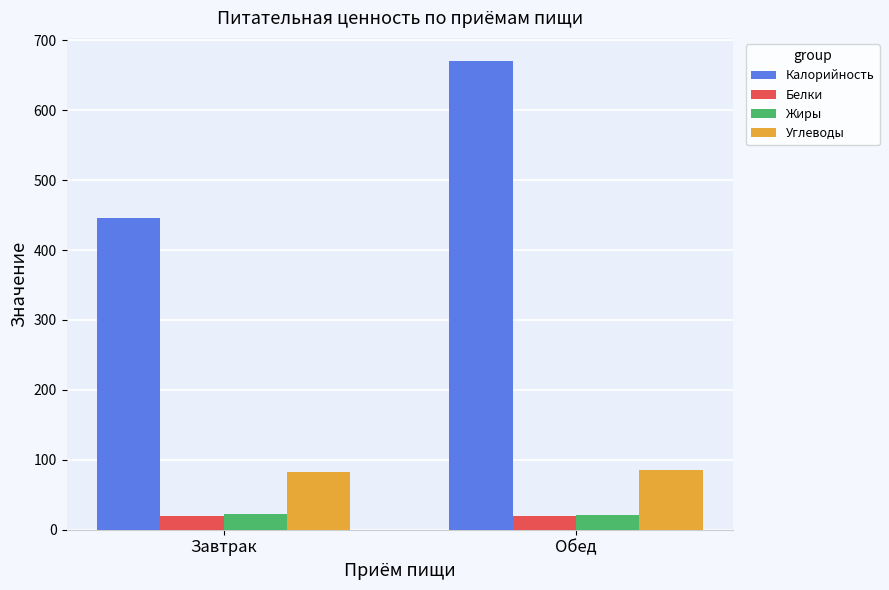

What value does the Белки series have at Обед?

20.0